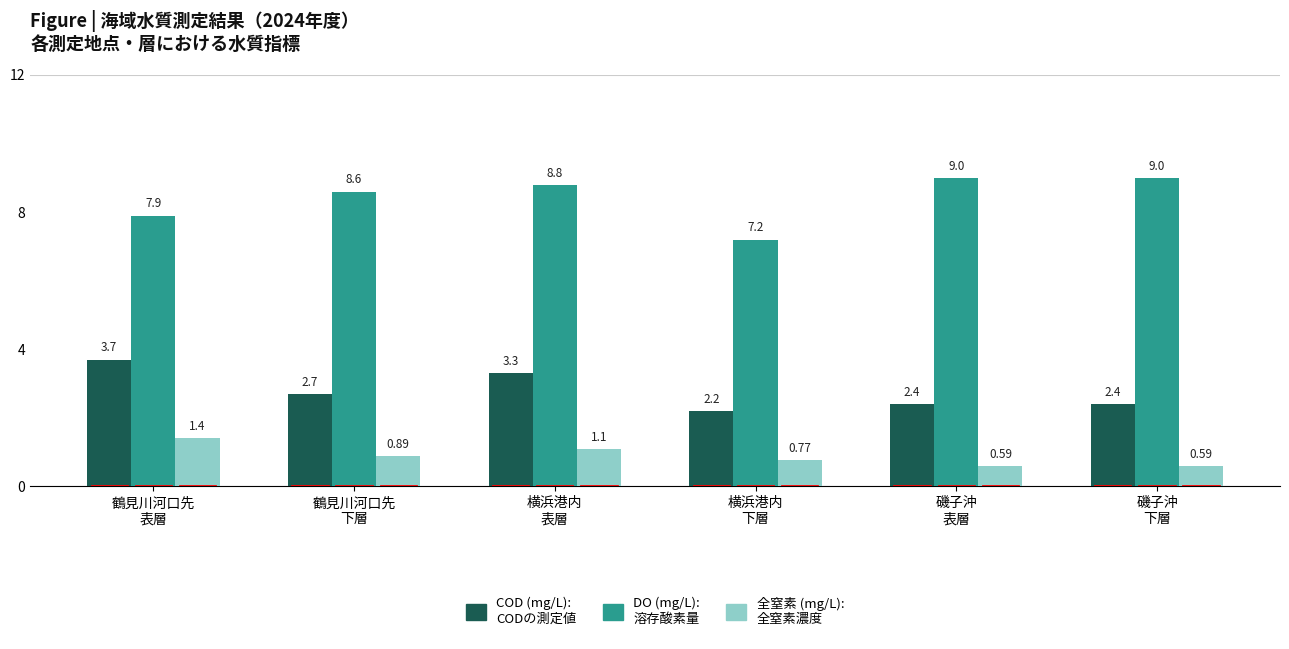

How many groups of bars are there?

6